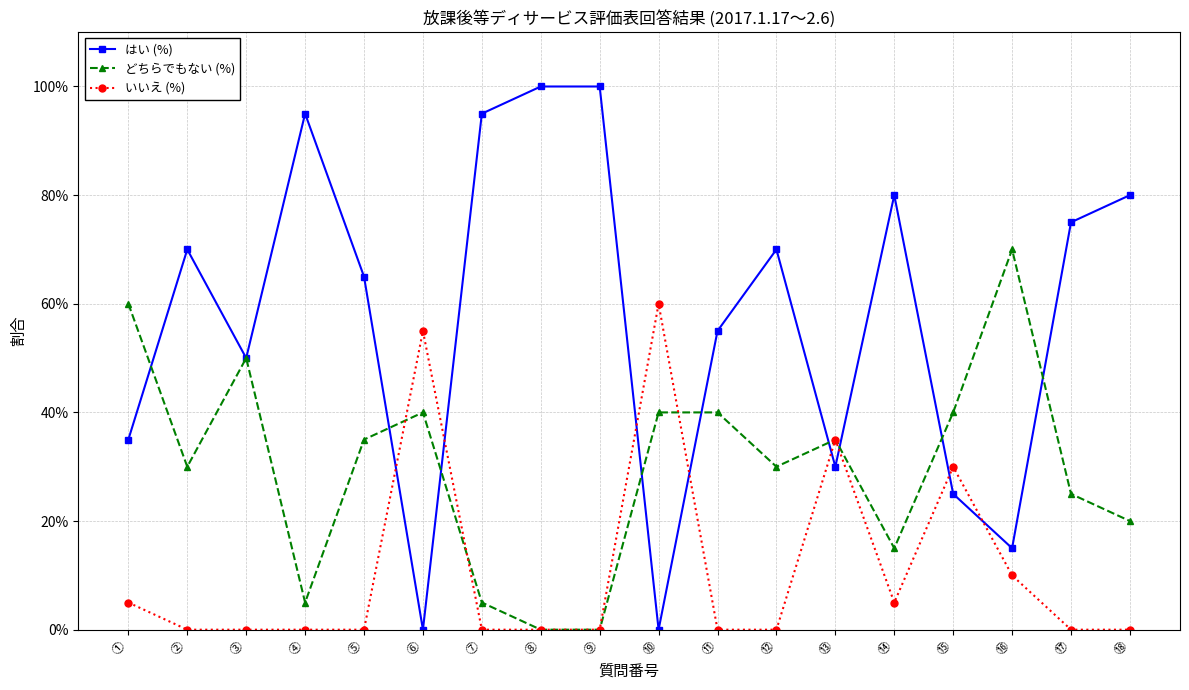

What are all the series names shown in the legend?

はい (%), どちらでもない (%), いいえ (%)